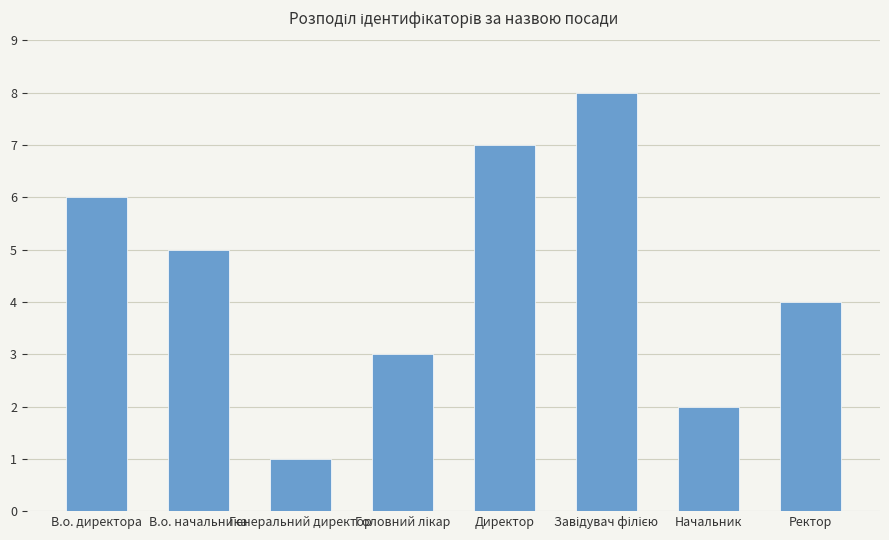

Which has a higher value, Генеральний директор or В.о. директора?

В.о. директора